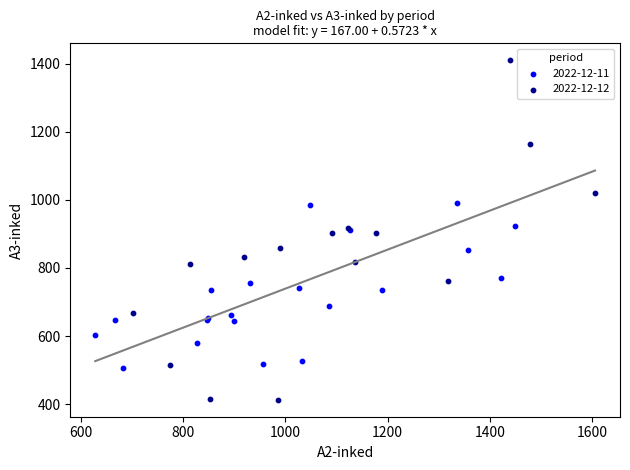

Which series reaches the minimum Y coordinate?

2022-12-12